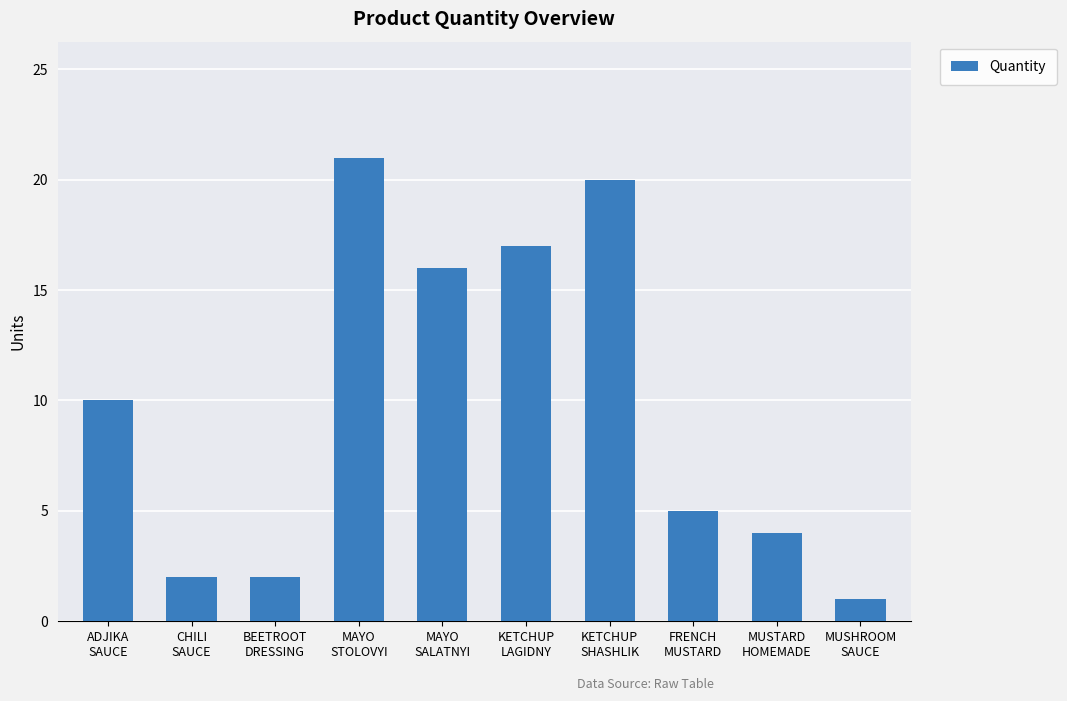

At which category does the chart reach its peak across all series?

MAYO
STOLOVYI